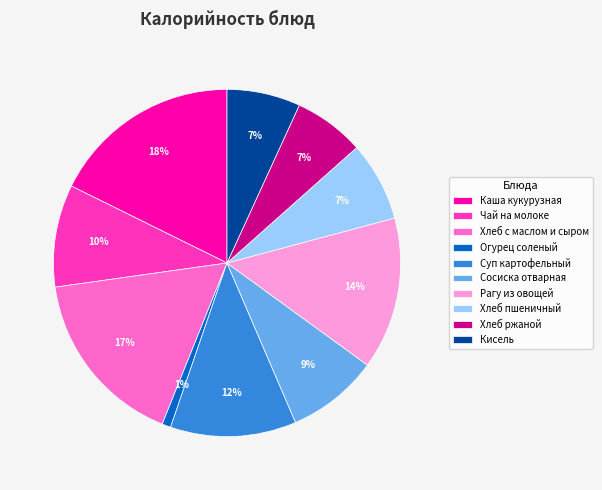

Do Сосиска отварная and Суп картофельный together represent more than half of the pie?

No